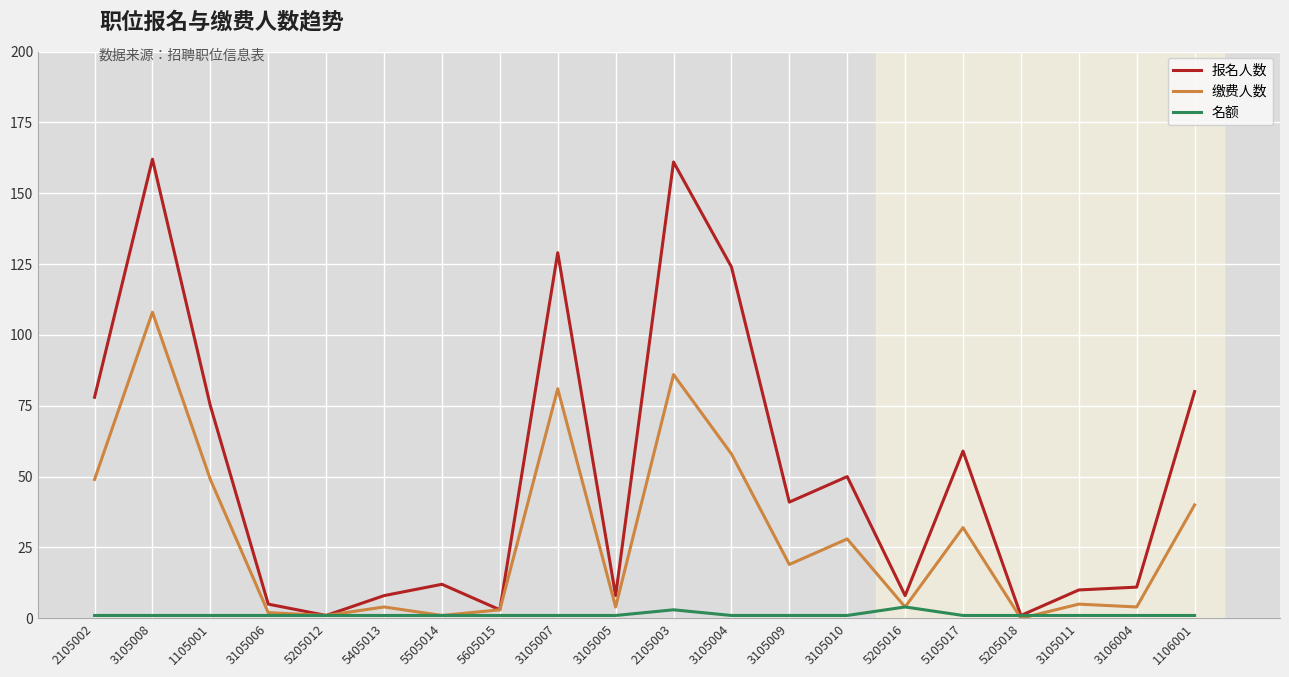

What is the sum of the 缴费人数 values at 5205012 and 3105010?

29